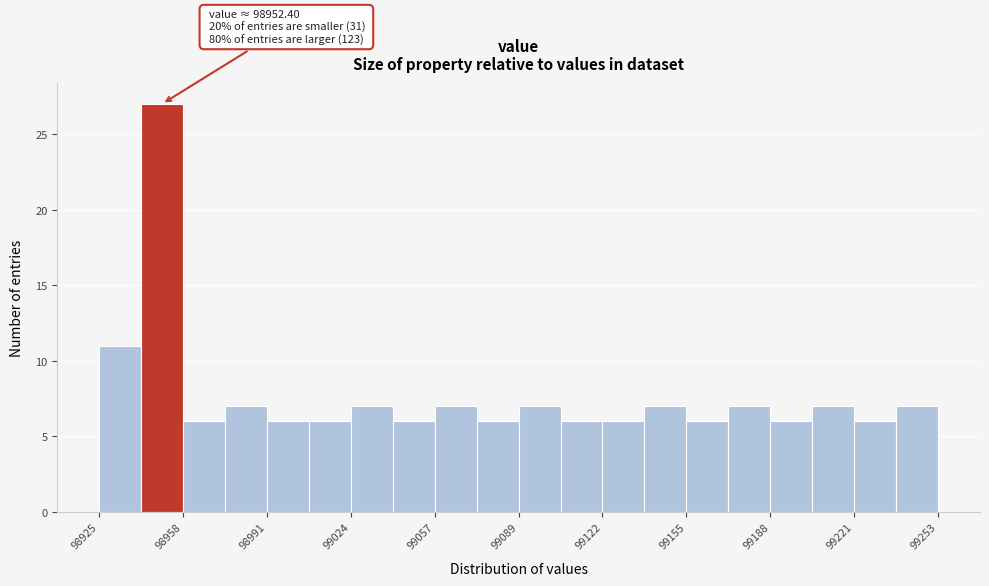

Read against the x-axis, roughly where is the centre of the tallest bar?

98950